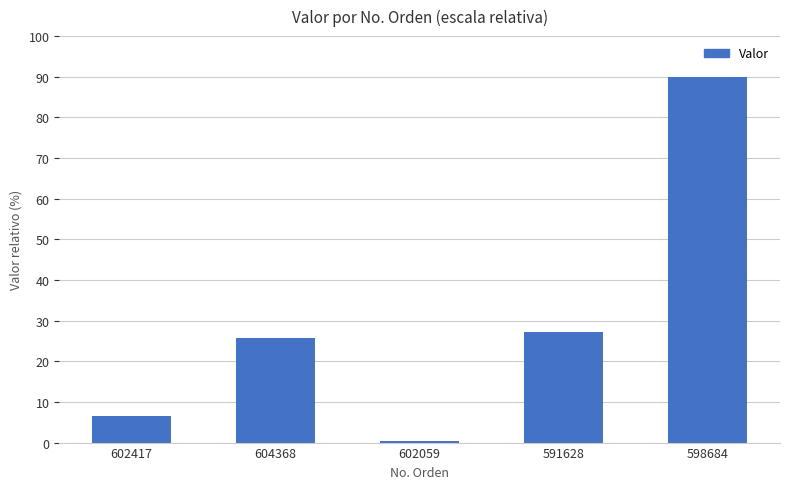

How many data points are less than 25?

2